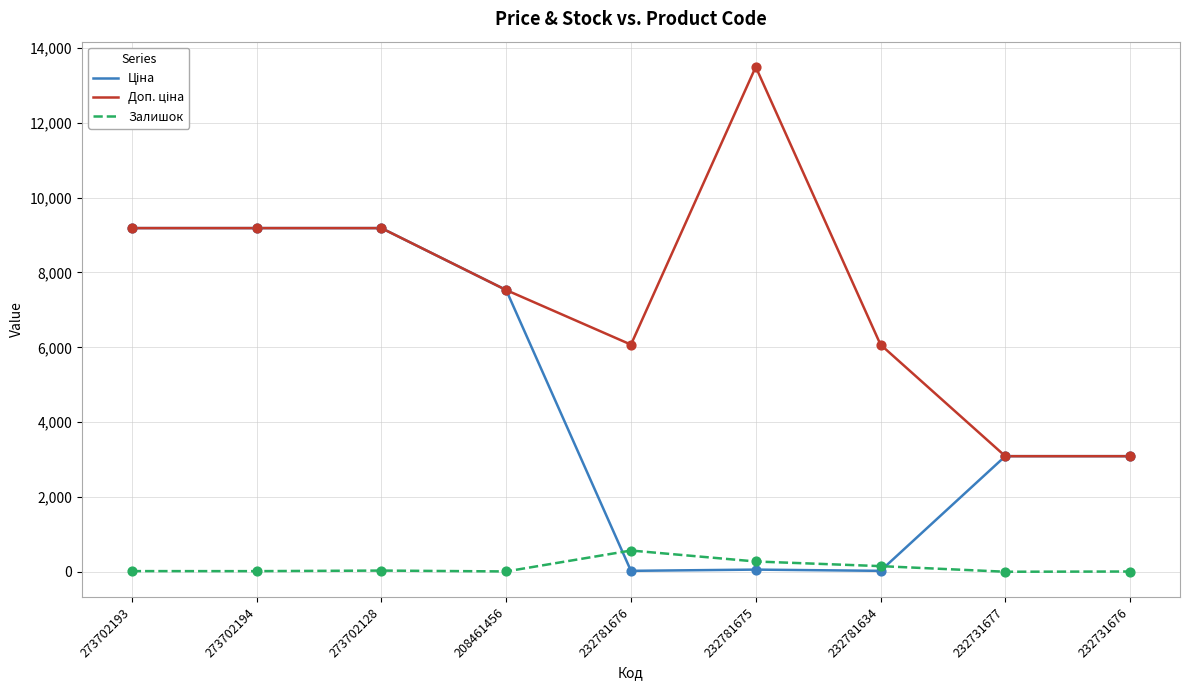

The Залишок series shows 34.0 at 273702128. True or false?

True